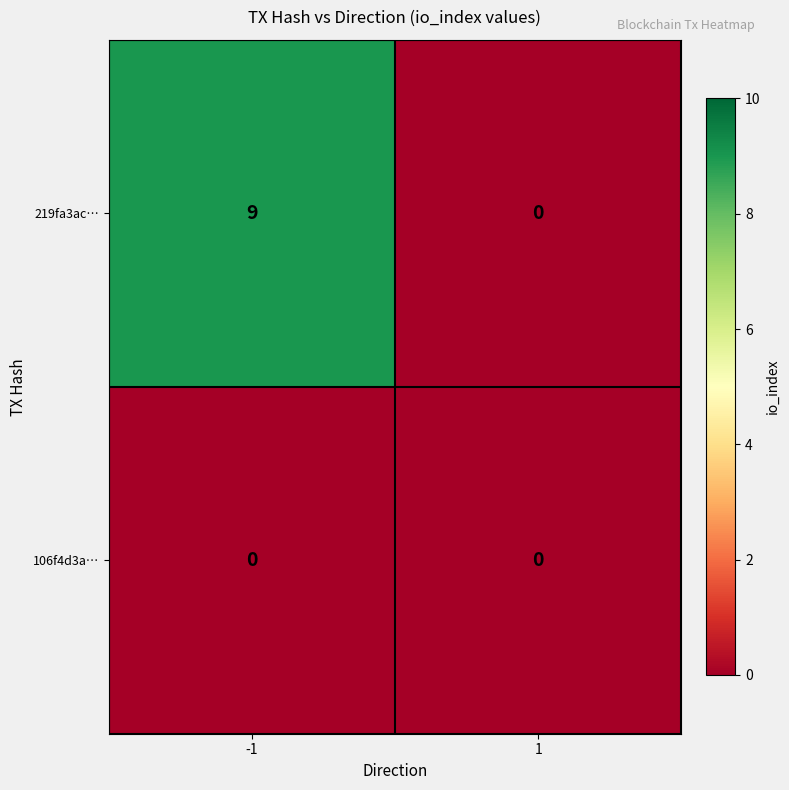

How many distinct data groups are displayed?

2